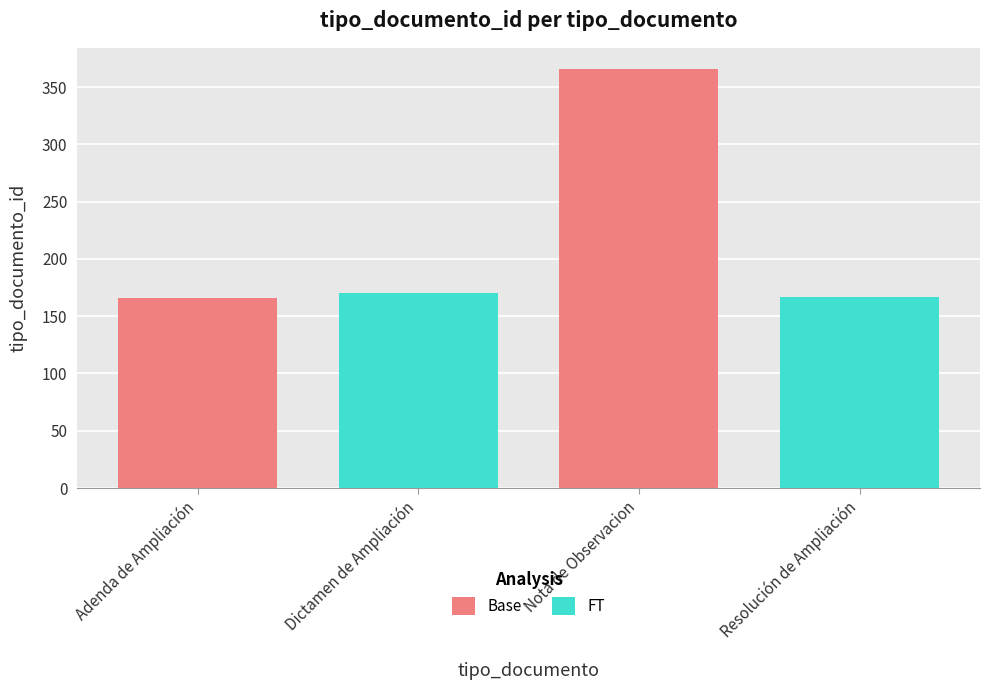

What is the sum of the FT values at Nota de Observacion and Adenda de Ampliación?

337